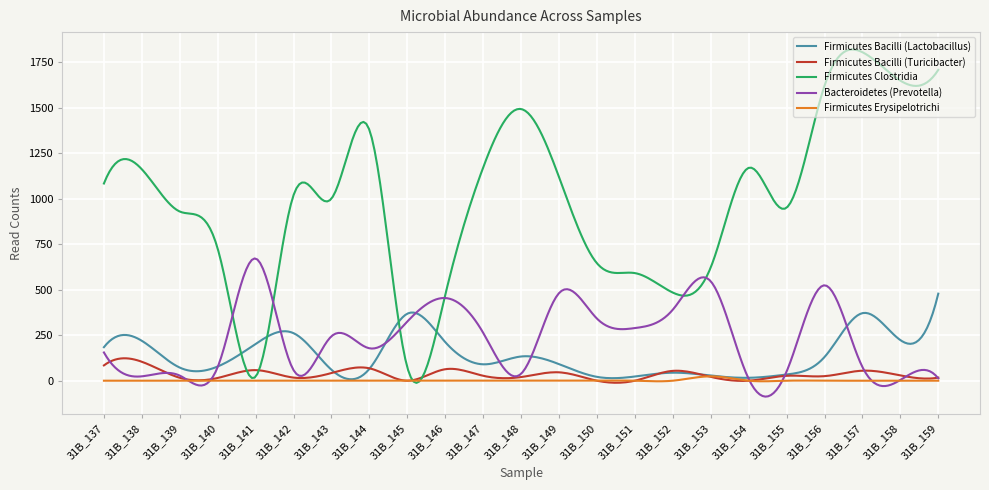

Which series has the largest range (max minus min)?

Firmicutes Clostridia